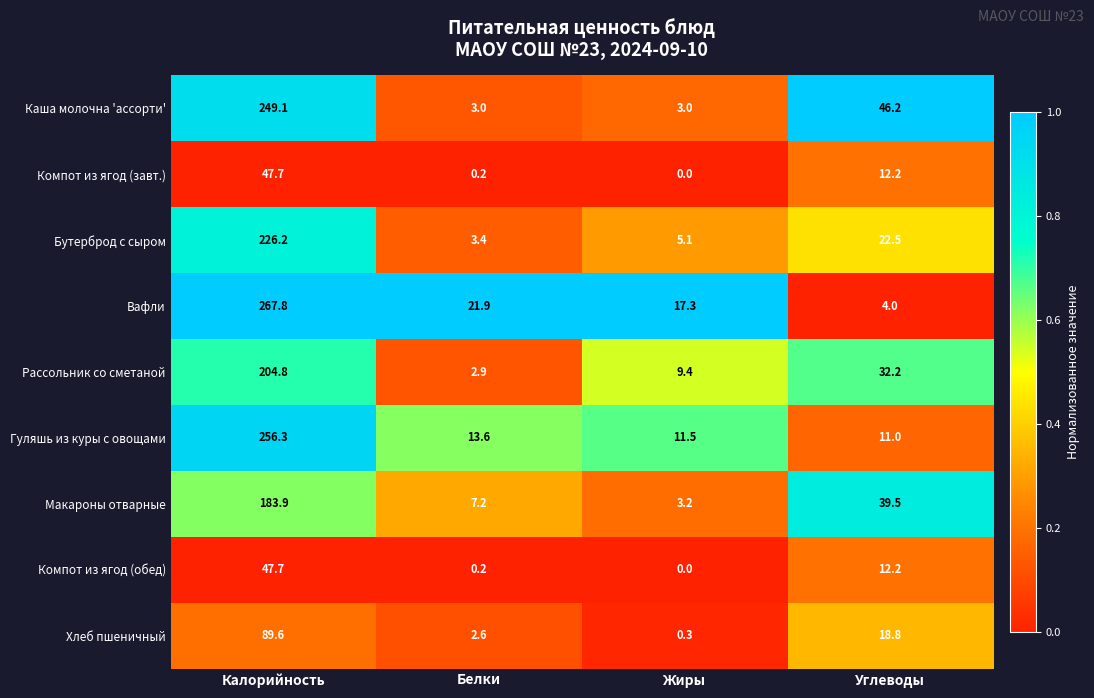

At how many categories does at least one series exceed 0?

4